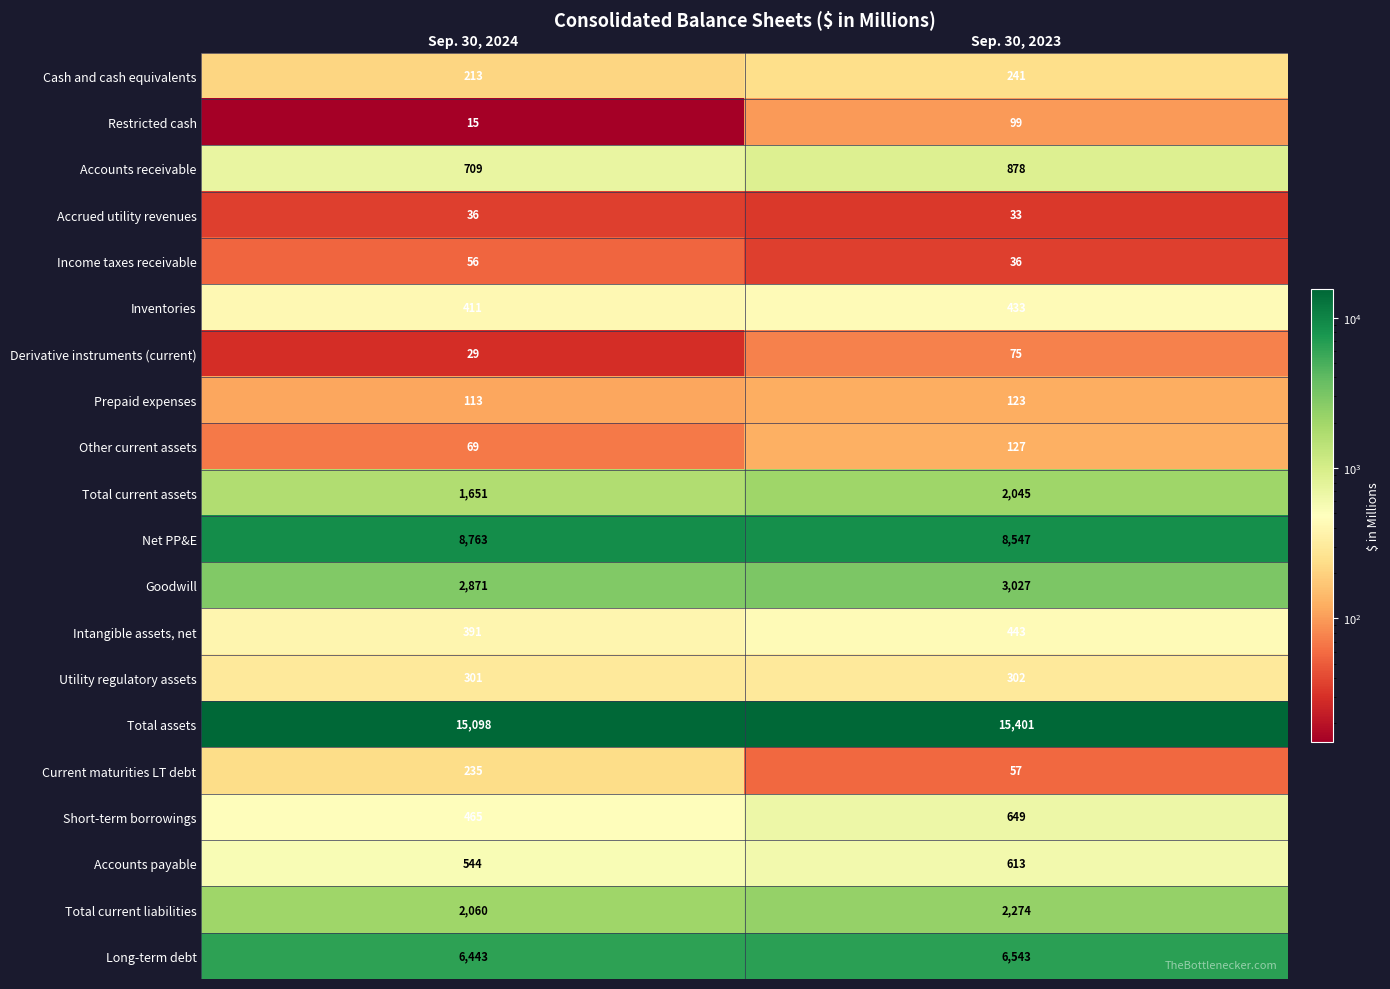

Which series has the largest total across all categories?

Total assets